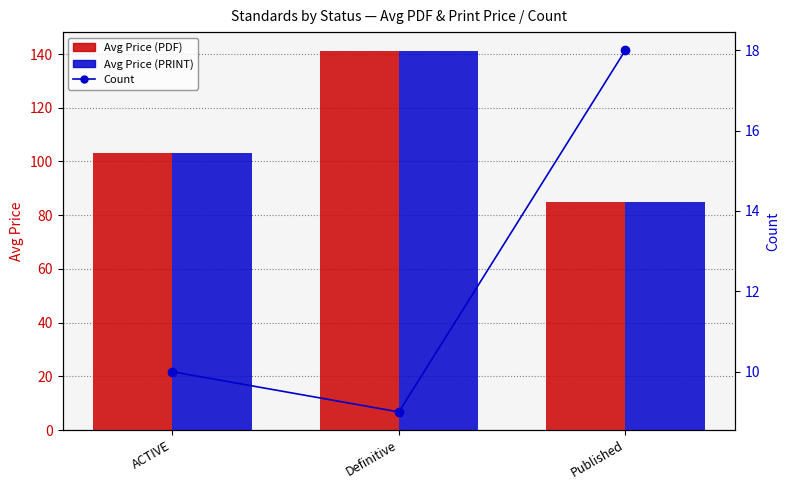

At Definitive, list the series in order from largest to smallest.

Avg Price (PDF), Avg Price (PRINT), Count